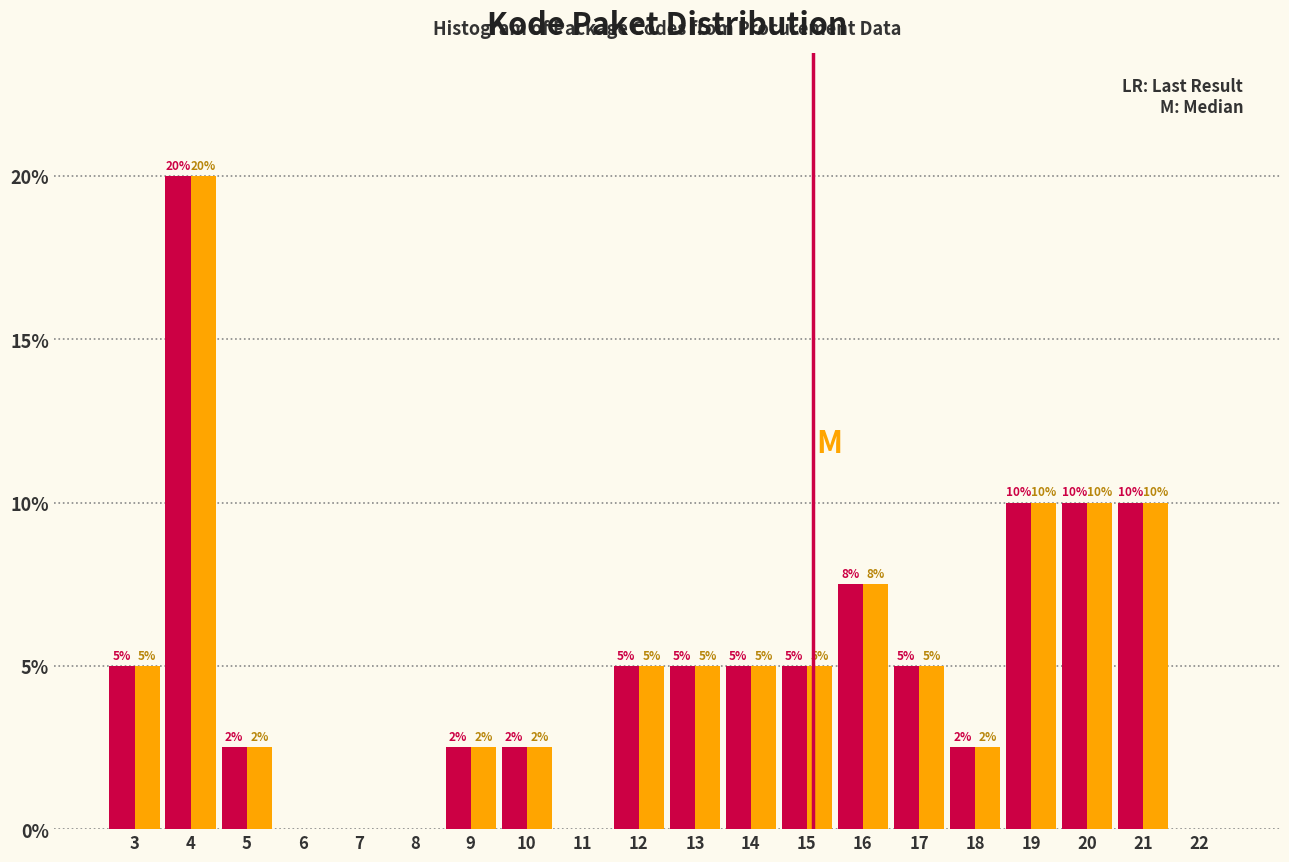

Are the bars grouped side by side (vs. stacked)?

Yes